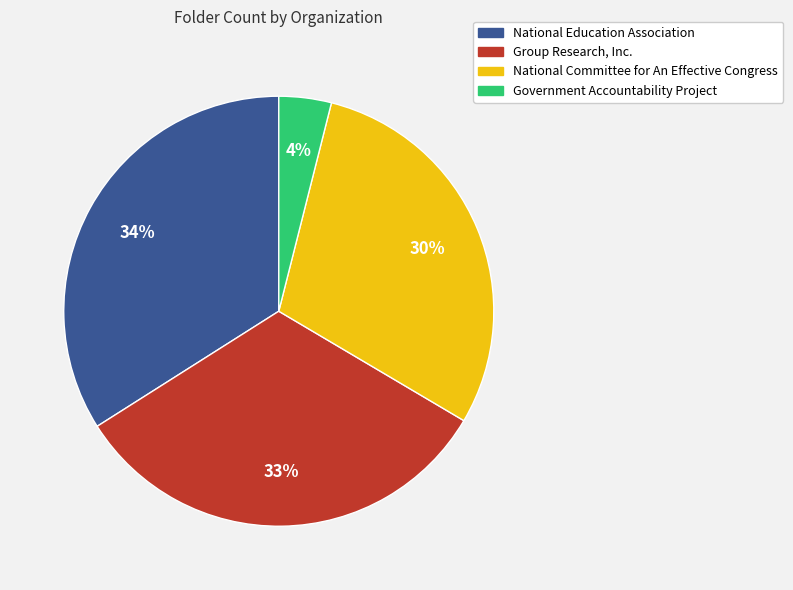

To the nearest percent, what is the average slice percentage?

25%